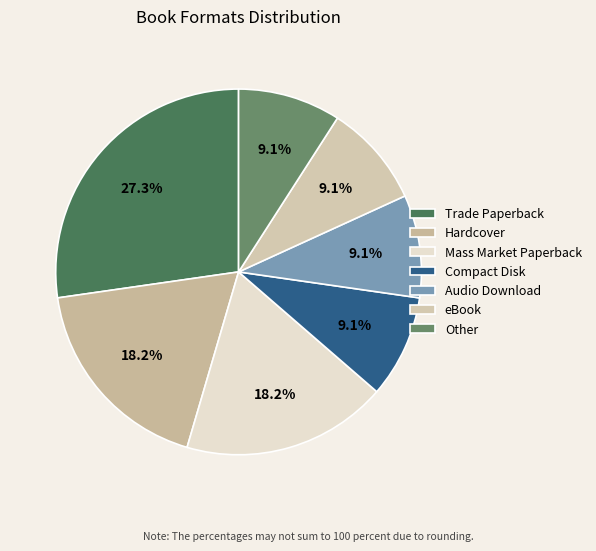

What is the change in value from Mass Market Paperback to Other?

-1